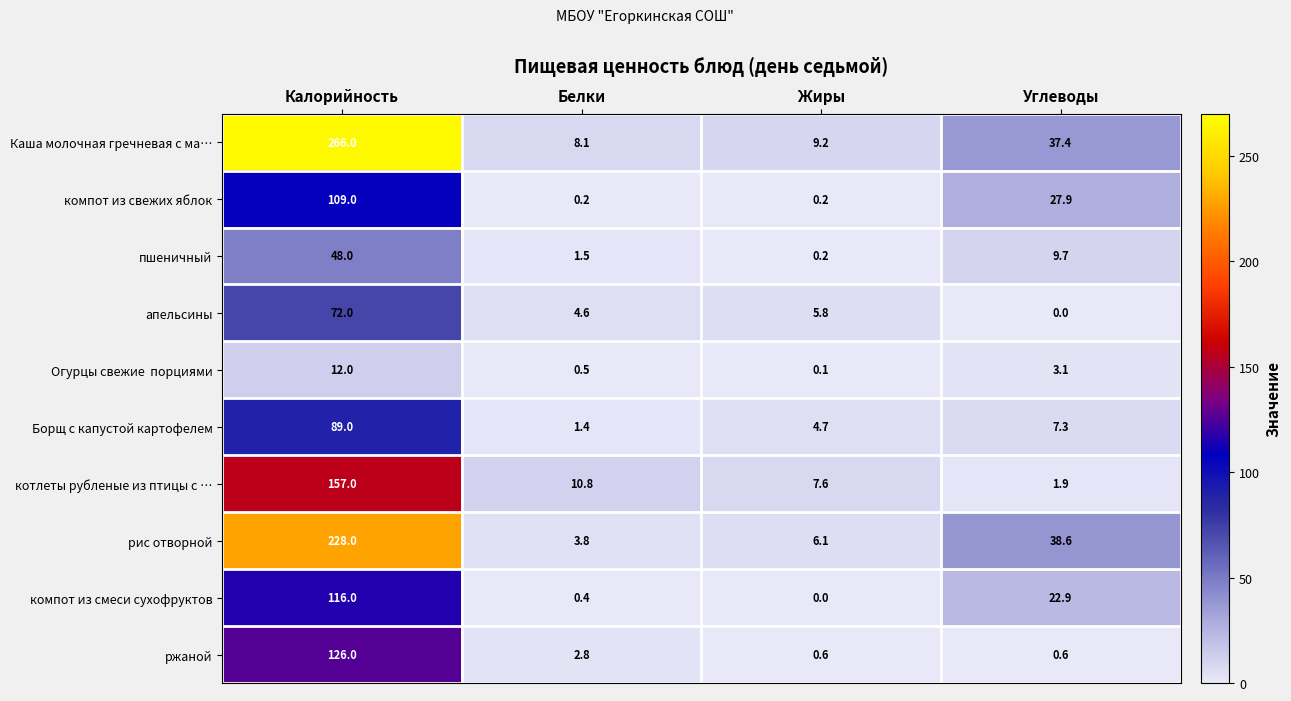

The Каша молочная гречневая с ма… series shows 2.2 at Жиры. True or false?

False